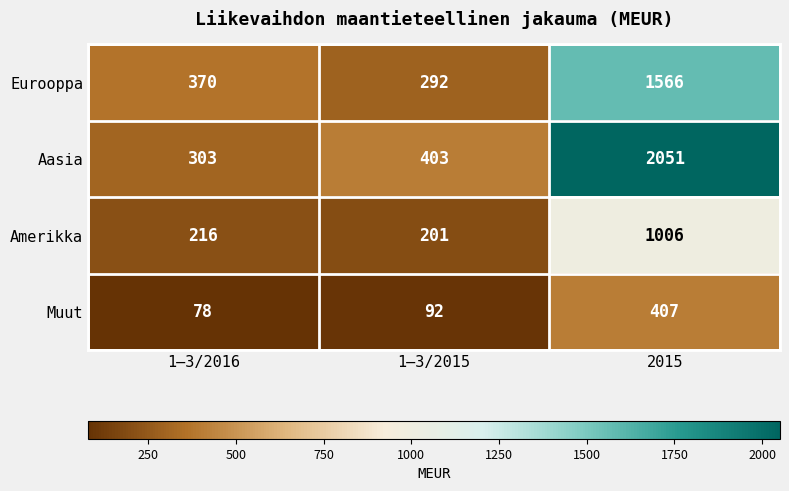

Which series has the widest spread of values?

Aasia